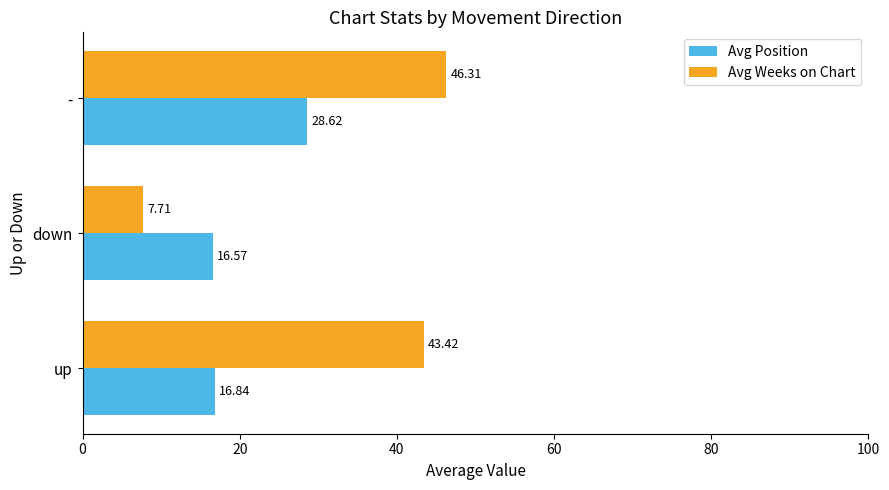

Which series has the largest total across all categories?

Avg Weeks on Chart